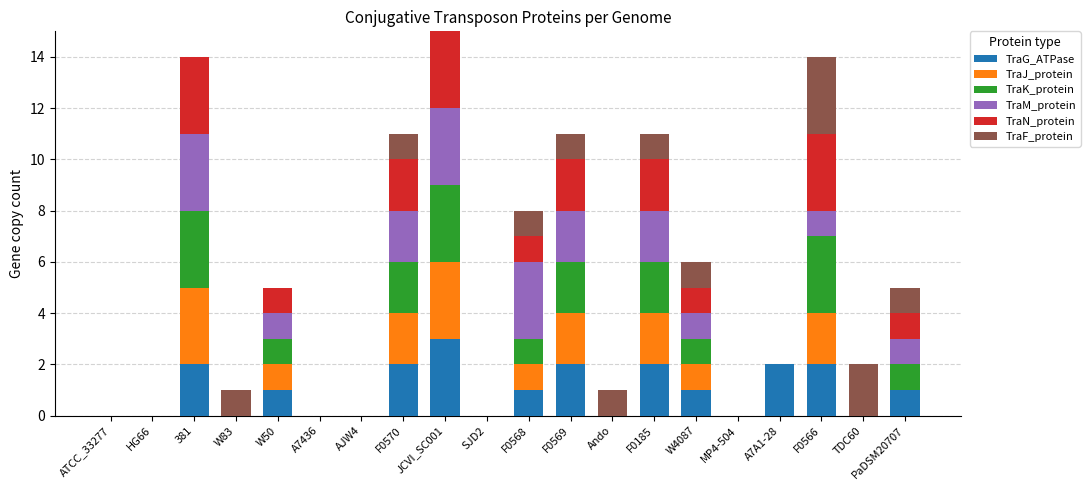

What is the total value across all series at PaDSM20707?

5